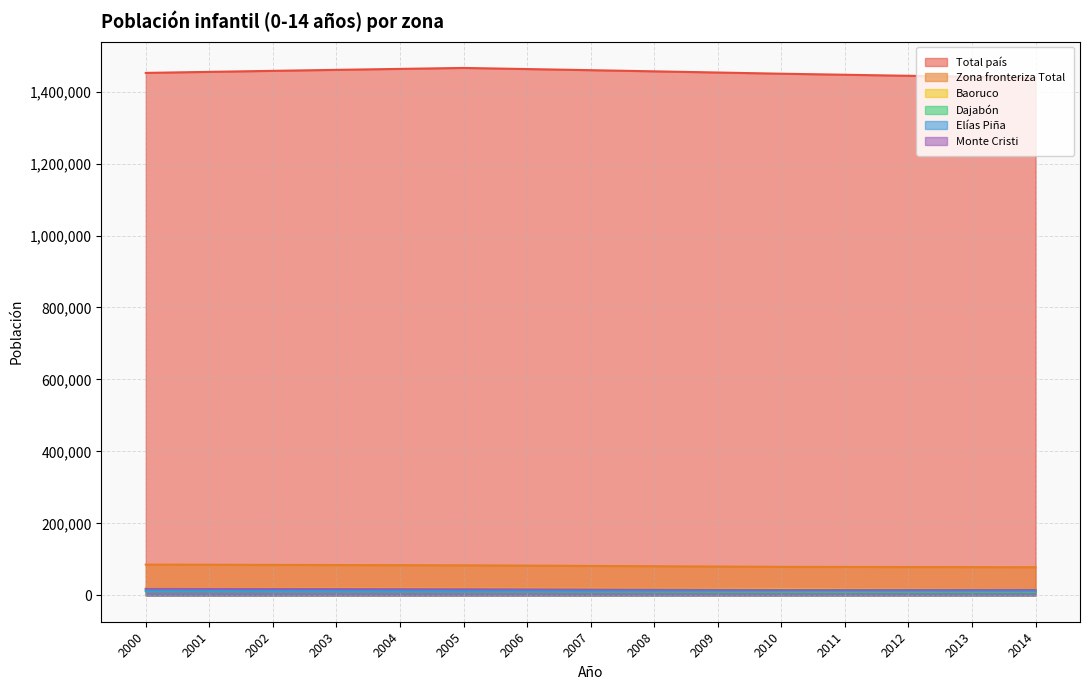

True or false: Dajabón has a value of 10038 at 2012.

True